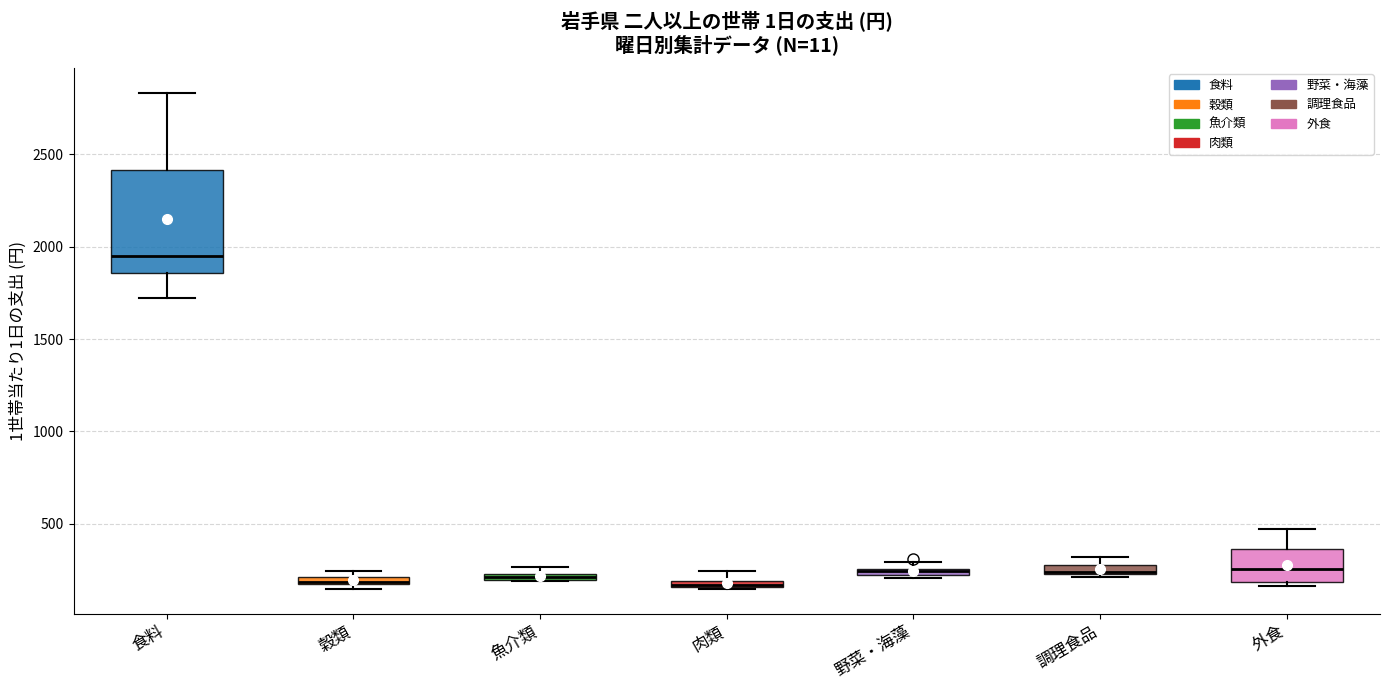

Where is the upper edge of the box for 野菜・海藻 on the y-axis? The values are not printed on the chart, so give them approximately, as read against the axis.

250